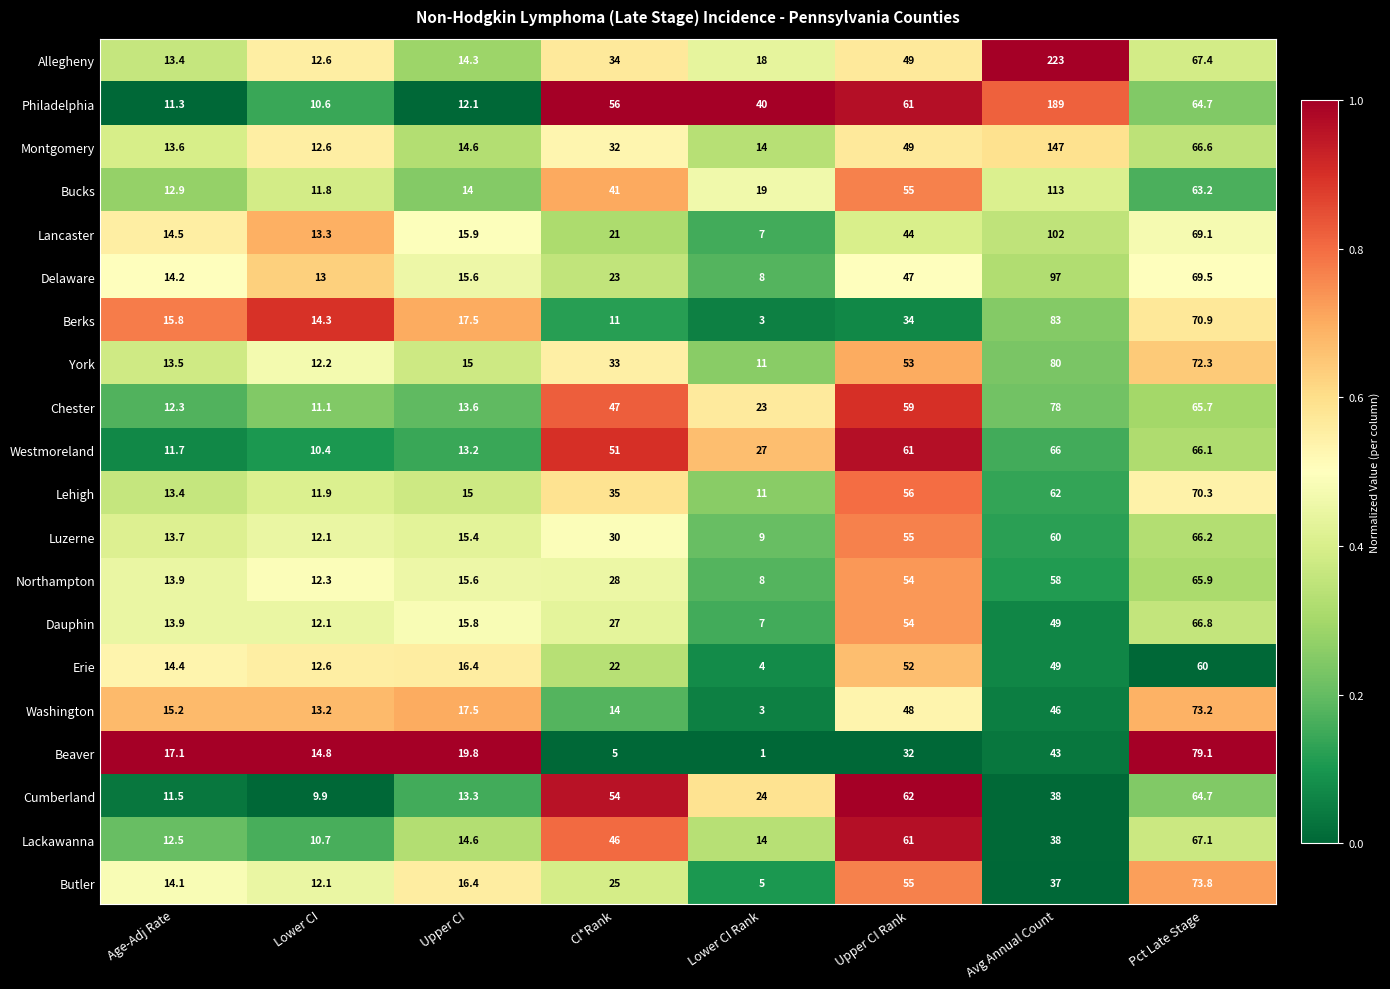

What is the spread (max minus min) of values at Pct Late Stage?

19.1